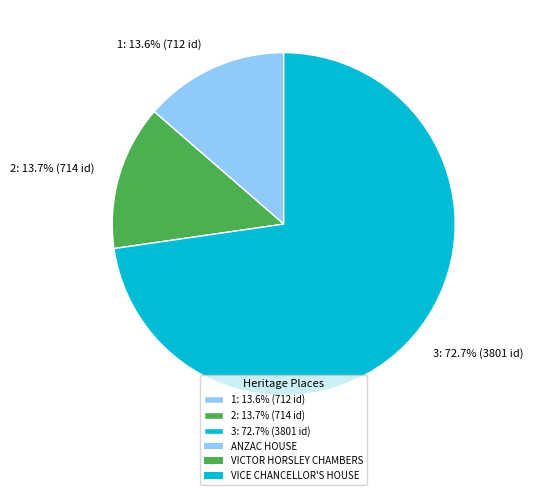

Which slice is the largest?

3: 72.7% (3801 id)